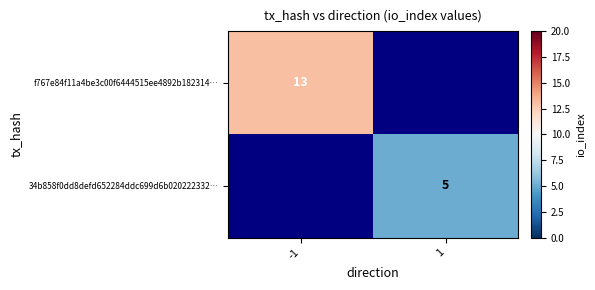

Where is 34b858f0dd8defd652284ddc699d6b020222332… nearest to the value 2?

-1